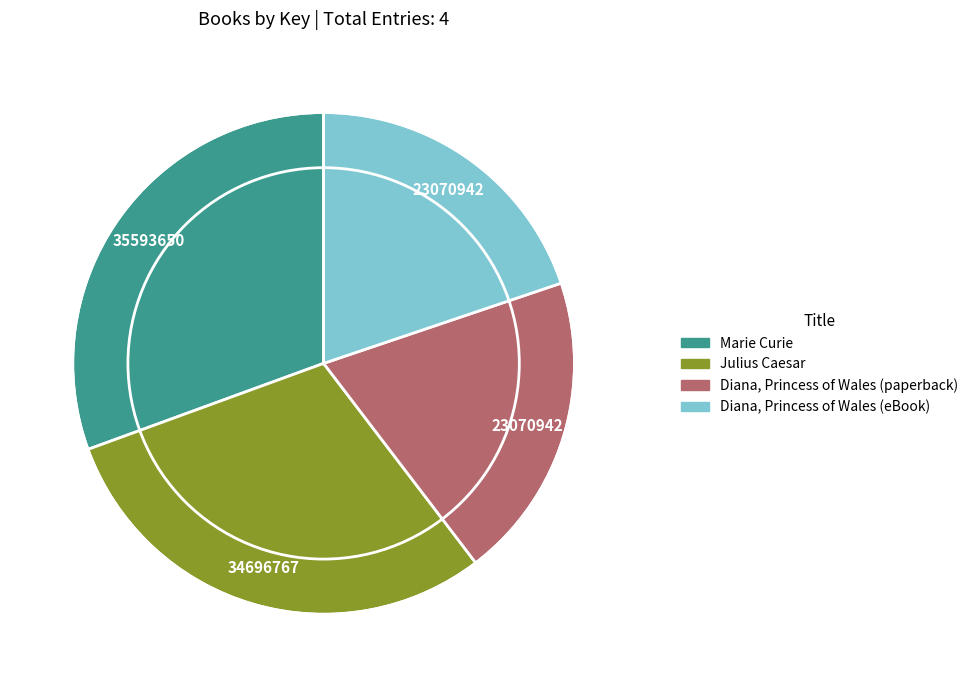

How many slices are in this pie chart?

4